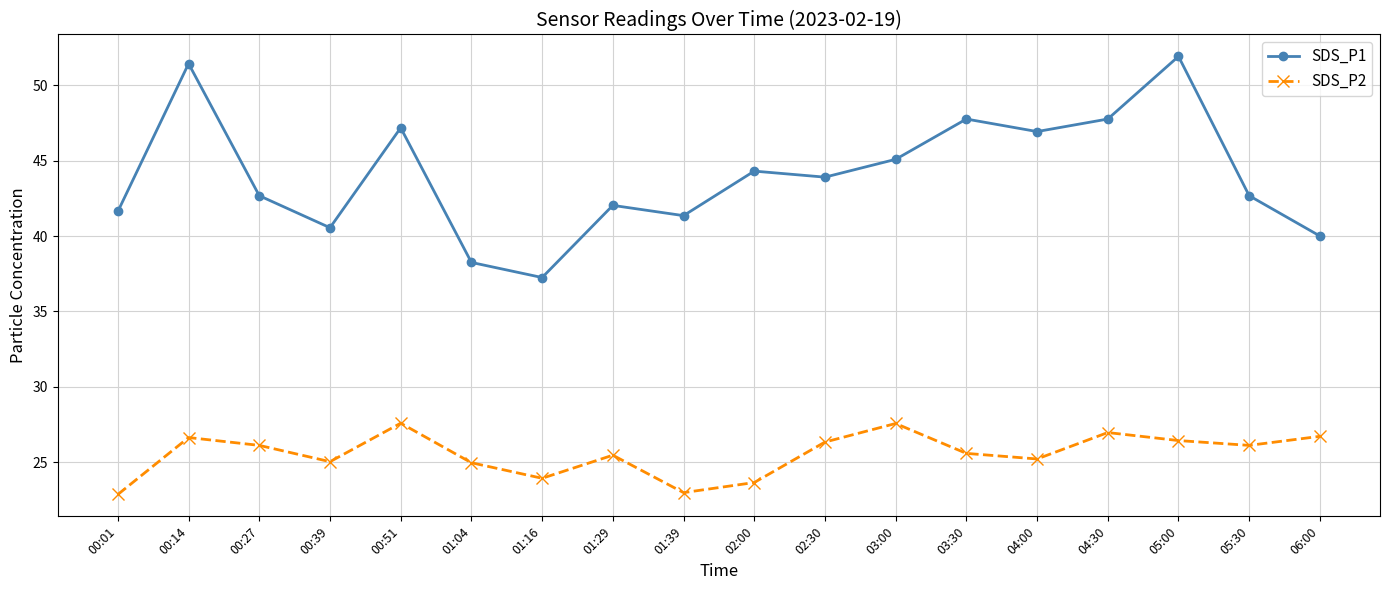

List the series in order of their peak value, lowest first.

SDS_P2, SDS_P1